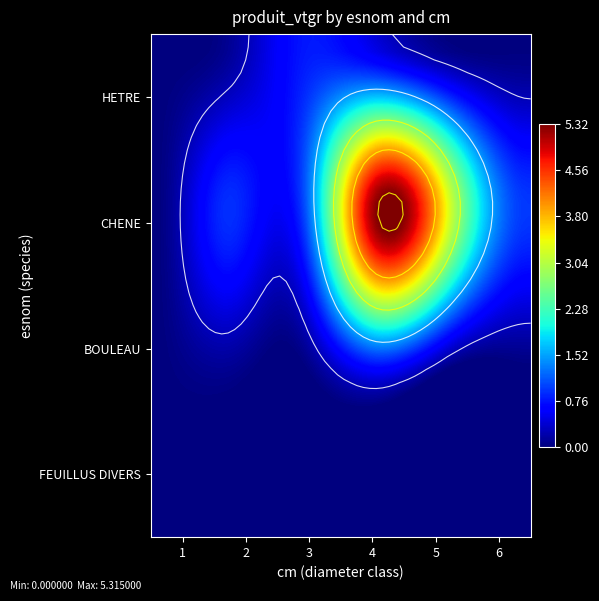

Which series has the largest range (max minus min)?

CHENE